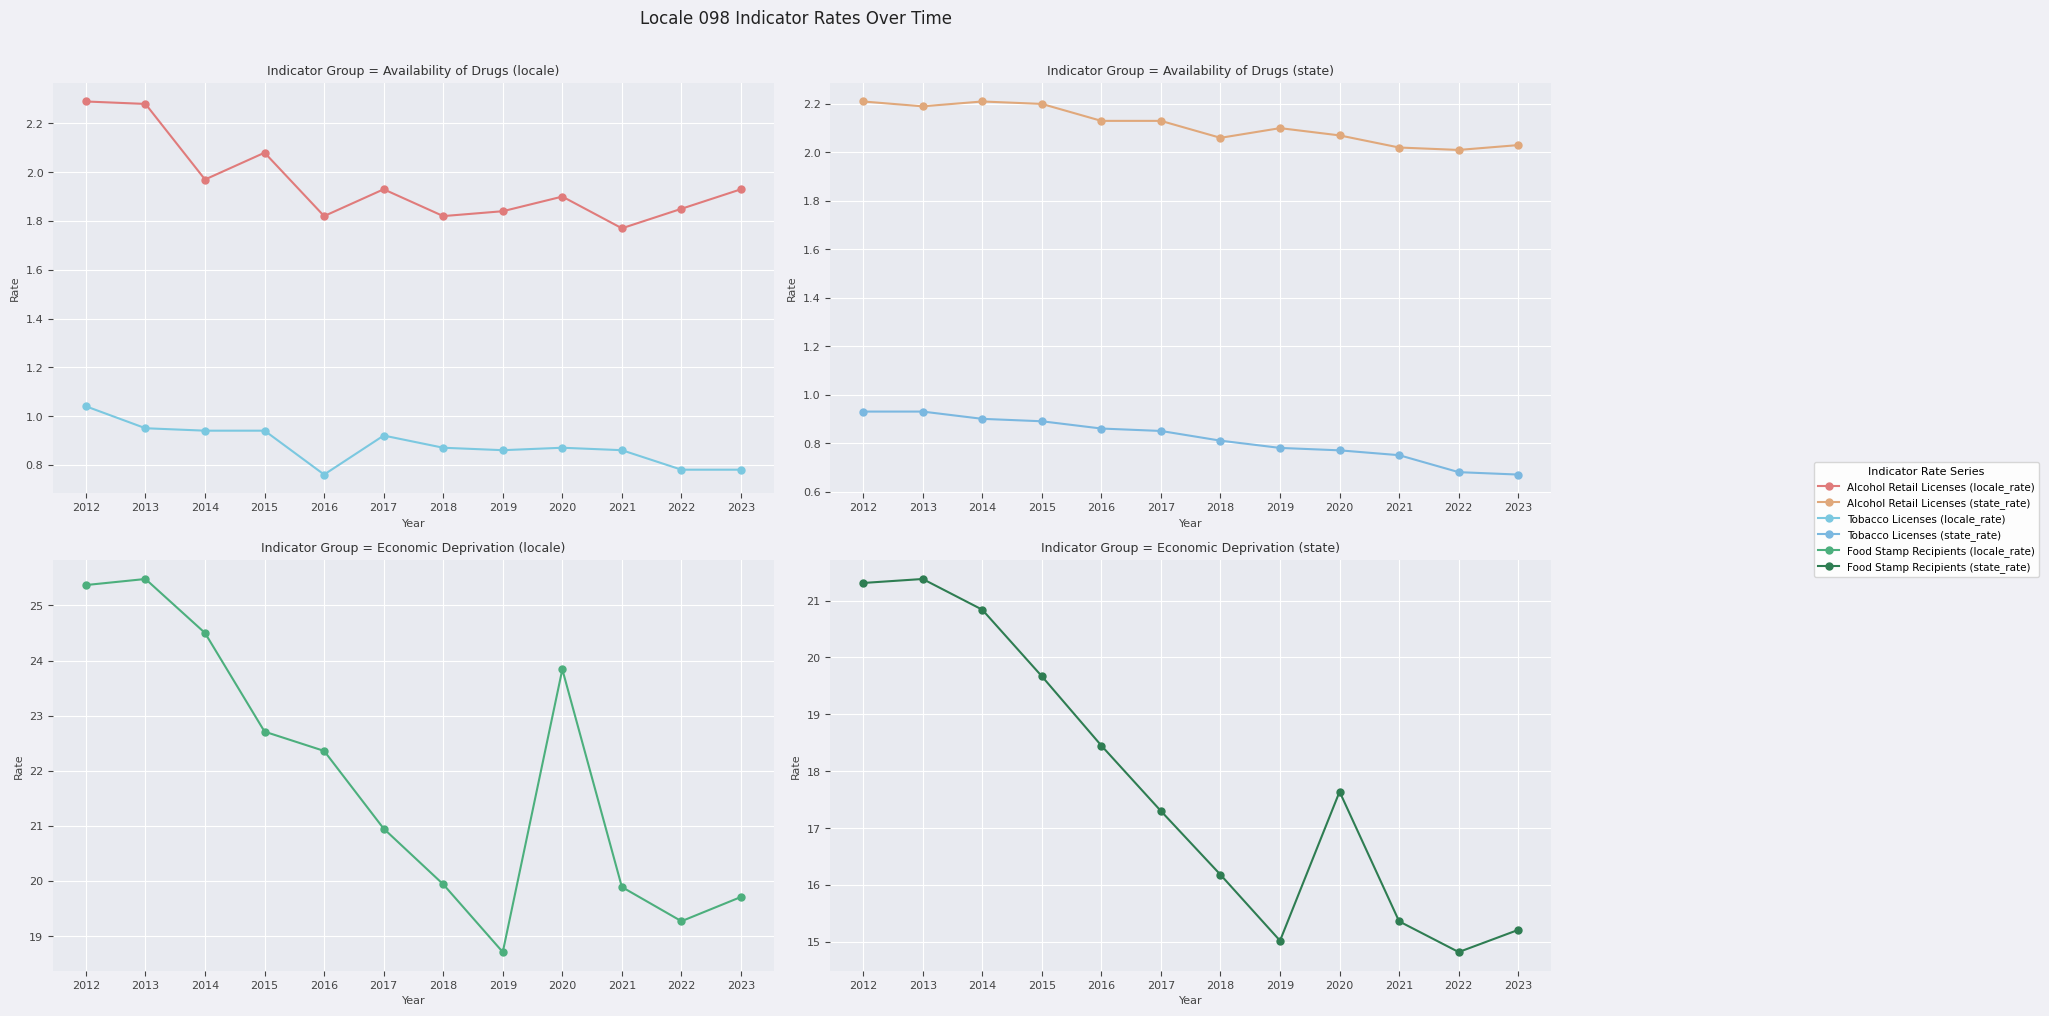

Where is the first local maximum for Alcohol Retail Licenses (state_rate)?

2014